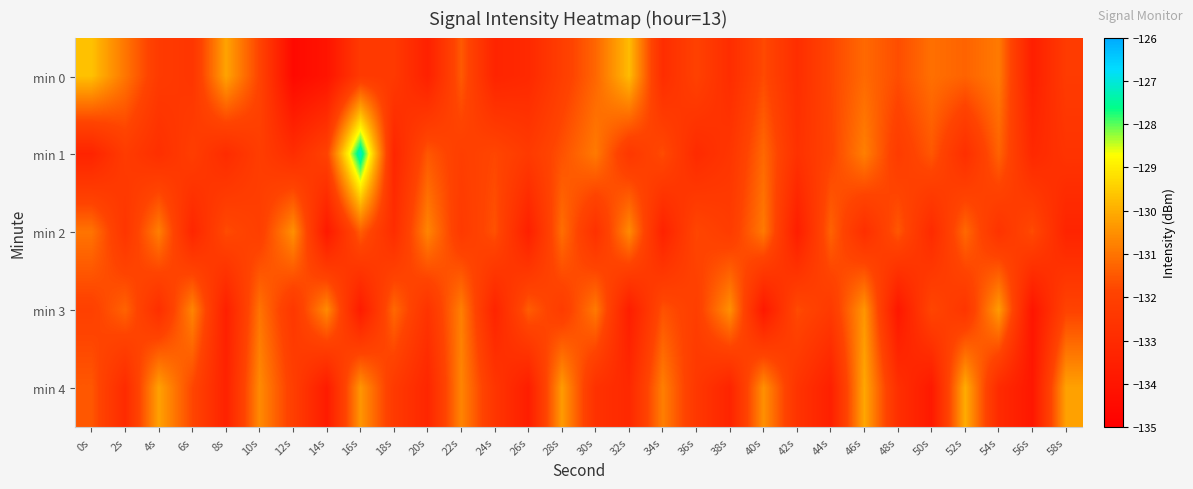

Reading left to right, list all the values displayed in this chart.

min 0: 0s=-129.7	2s=-131.0	4s=-132.3	6s=-132.5	8s=-130.2	10s=-131.9	12s=-134.5	14s=-134.0	16s=-132.3	18s=-132.3	20s=-133.5	22s=-131.5	24s=-133.3	26s=-133.1	28s=-132.1	30s=-131.2	32s=-129.8	34s=-132.9	36s=-132.0	38s=-132.9	40s=-131.7	42s=-132.9	44s=-131.8	46s=-131.2	48s=-131.7	50s=-131.1	52s=-131.3	54s=-130.9	56s=-133.6	58s=-132.3
min 1: 0s=-133.3	2s=-132.2	4s=-132.8	6s=-132.1	8s=-132.9	10s=-132.1	12s=-132.9	14s=-131.9	16s=-127.1	18s=-133.2	20s=-131.5	22s=-132.1	24s=-131.8	26s=-132.3	28s=-131.6	30s=-130.9	32s=-132.4	34s=-131.7	36s=-133.0	38s=-132.5	40s=-131.2	42s=-132.7	44s=-131.9	46s=-130.8	48s=-132.2	50s=-131.5	52s=-132.8	54s=-131.3	56s=-133.1	58s=-132.6
min 2: 0s=-131.0	2s=-132.5	4s=-130.8	6s=-133.2	8s=-131.7	10s=-132.1	12s=-130.5	14s=-133.8	16s=-131.4	18s=-132.9	20s=-130.7	22s=-132.3	24s=-131.6	26s=-133.5	28s=-131.1	30s=-132.7	32s=-130.6	34s=-133.4	36s=-131.8	38s=-132.2	40s=-130.9	42s=-133.6	44s=-131.3	46s=-132.8	48s=-131.5	50s=-133.0	52s=-131.2	54s=-132.6	56s=-131.7	58s=-133.3
min 3: 0s=-132.0	2s=-131.3	4s=-132.8	6s=-130.7	8s=-133.5	10s=-131.0	12s=-132.4	14s=-130.6	16s=-133.7	18s=-131.2	20s=-132.6	22s=-130.8	24s=-133.3	26s=-131.4	28s=-132.2	30s=-130.9	32s=-133.6	34s=-131.6	36s=-132.1	38s=-130.5	40s=-133.8	42s=-131.7	44s=-132.3	46s=-130.4	48s=-133.9	50s=-131.8	52s=-132.5	54s=-130.3	56s=-134.0	58s=-131.9
min 4: 0s=-131.5	2s=-133.0	4s=-130.2	6s=-131.8	8s=-133.4	10s=-130.6	12s=-132.1	14s=-133.7	16s=-130.4	18s=-132.3	20s=-133.2	22s=-130.7	24s=-132.5	26s=-133.6	28s=-130.3	30s=-132.7	32s=-133.1	34s=-130.8	36s=-132.4	38s=-133.3	40s=-130.5	42s=-132.6	44s=-133.5	46s=-130.1	48s=-132.8	50s=-133.8	52s=-130.0	54s=-133.0	56s=-133.9	58s=-130.2